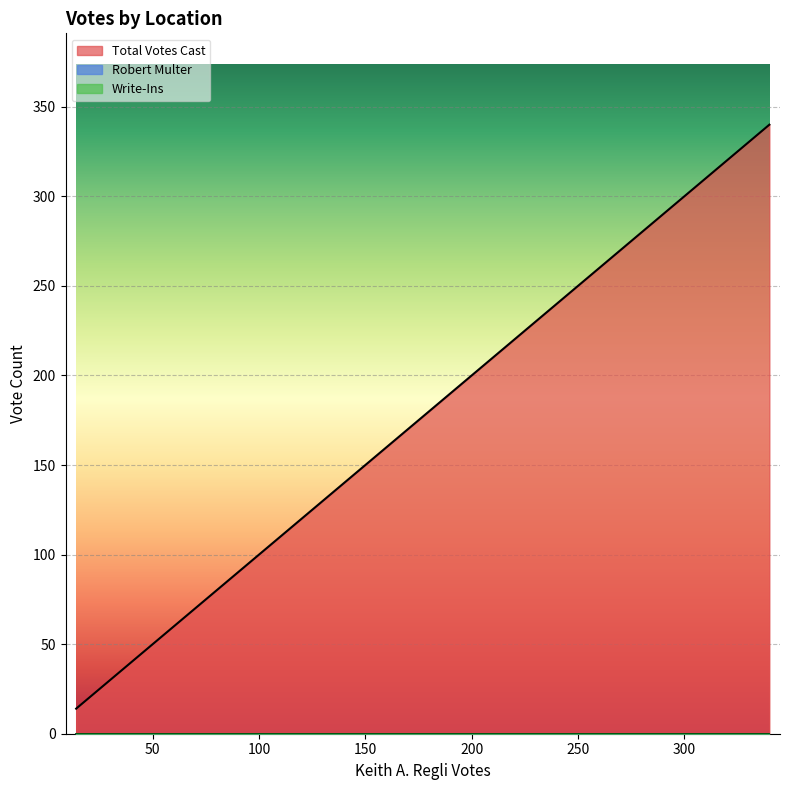

Which series has the widest spread of values?

Total Votes Cast